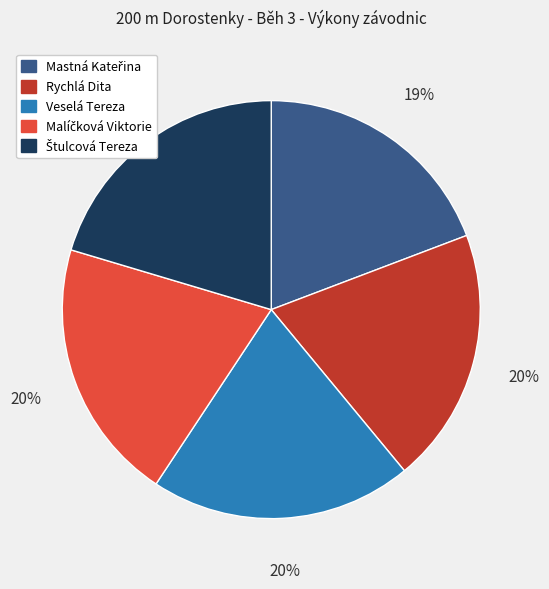

Count the number of slices in the pie.

5